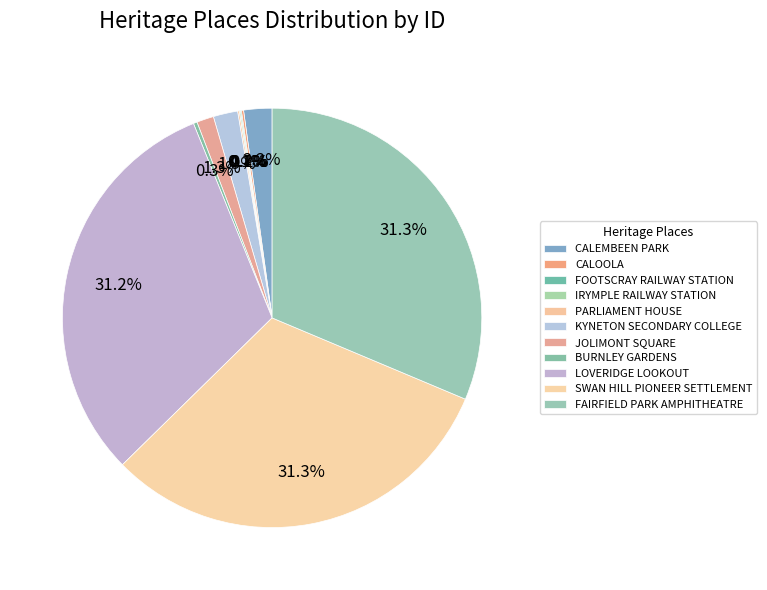

Between FAIRFIELD PARK AMPHITHEATRE and CALOOLA, which is larger?

FAIRFIELD PARK AMPHITHEATRE